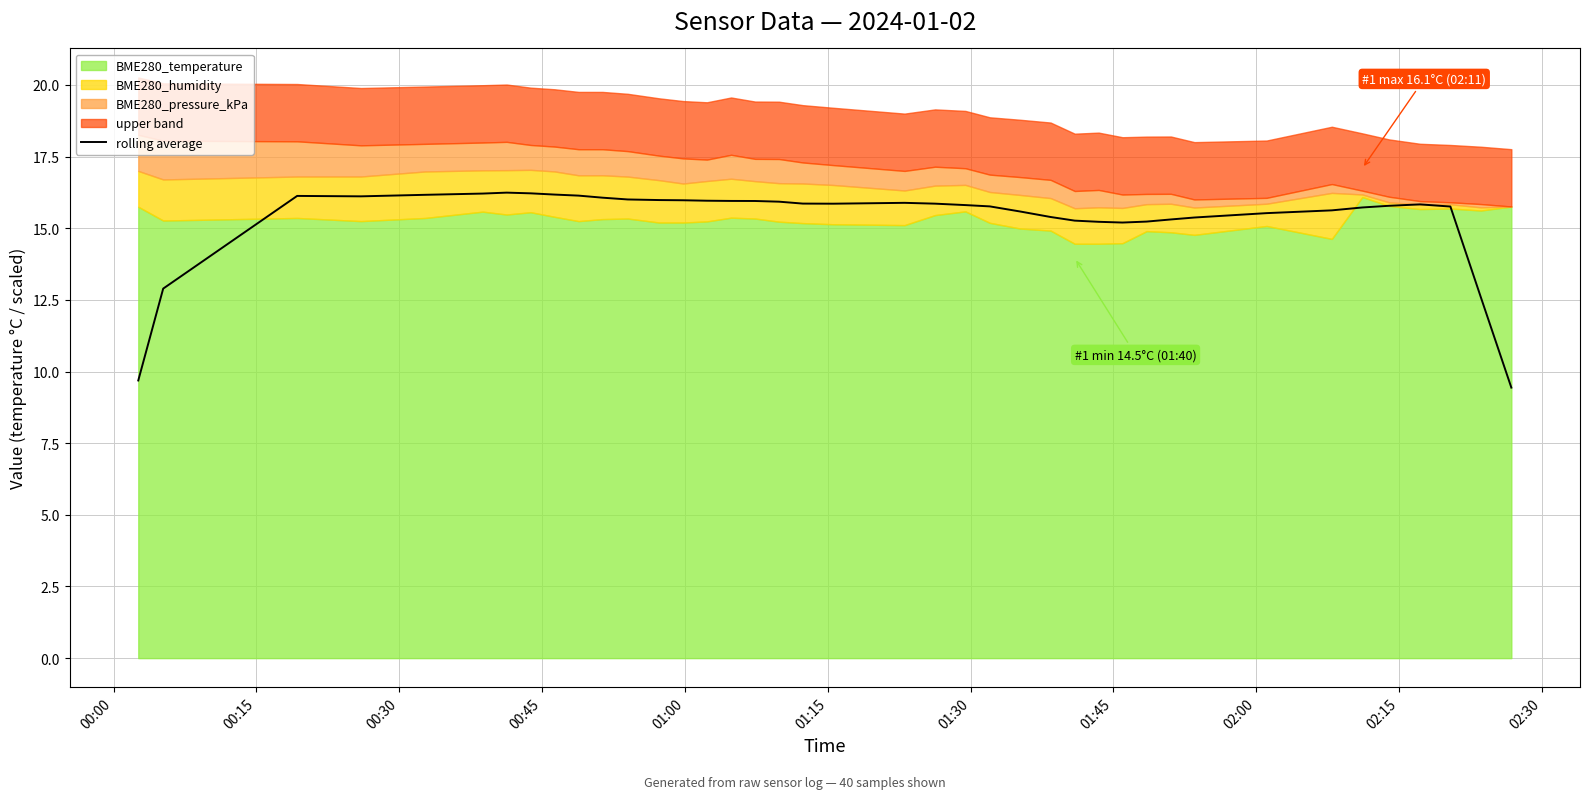

What is the maximum value for rolling average?

16.2